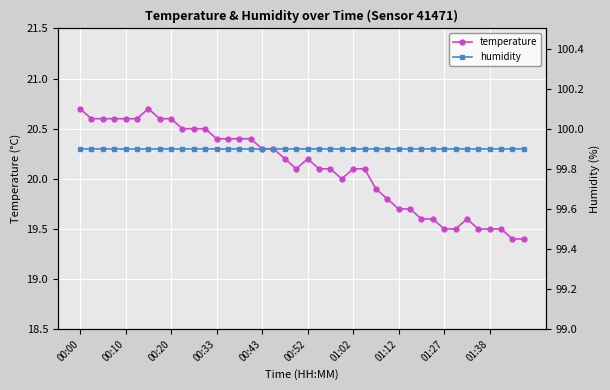

Which series has the largest total across all categories?

humidity